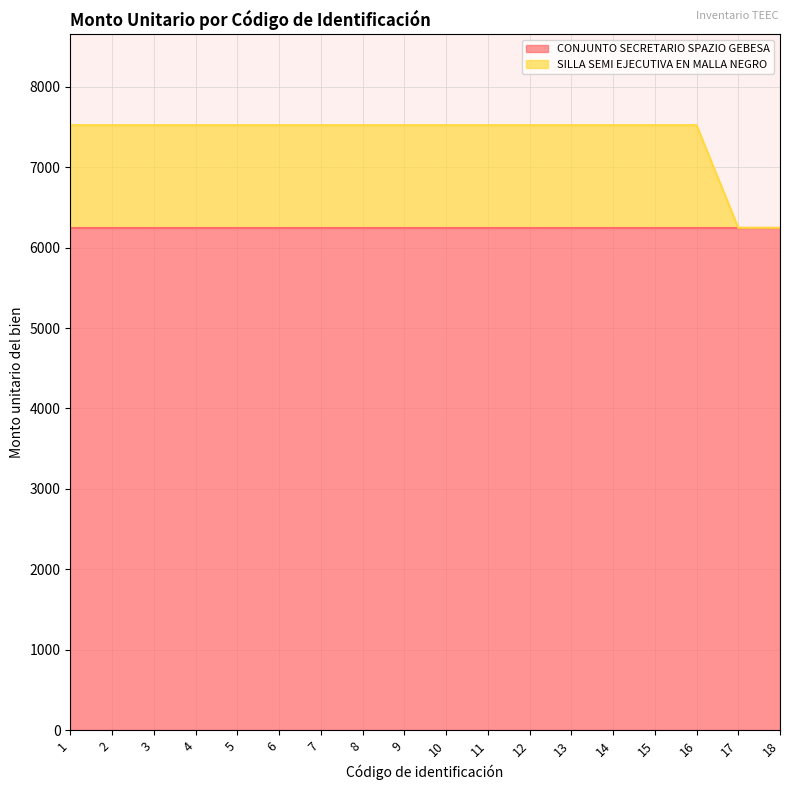

What is the maximum value shown in the chart?

7523.8